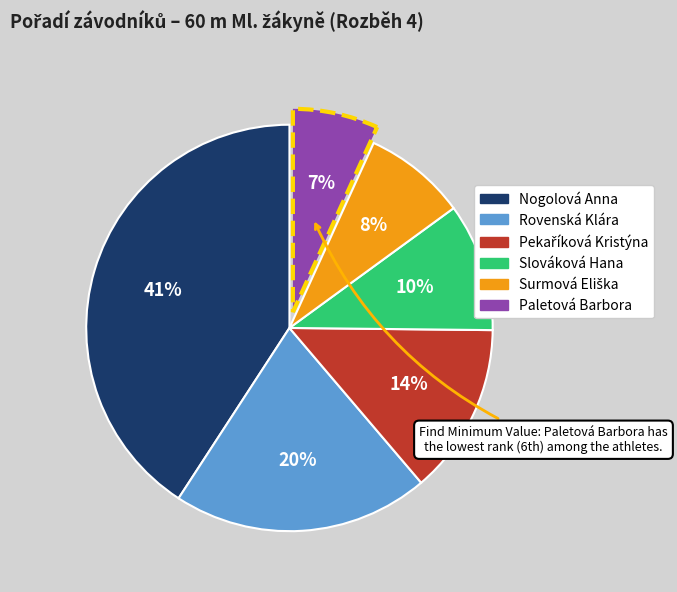

To the nearest percent, what portion does Nogolová Anna represent?

41%